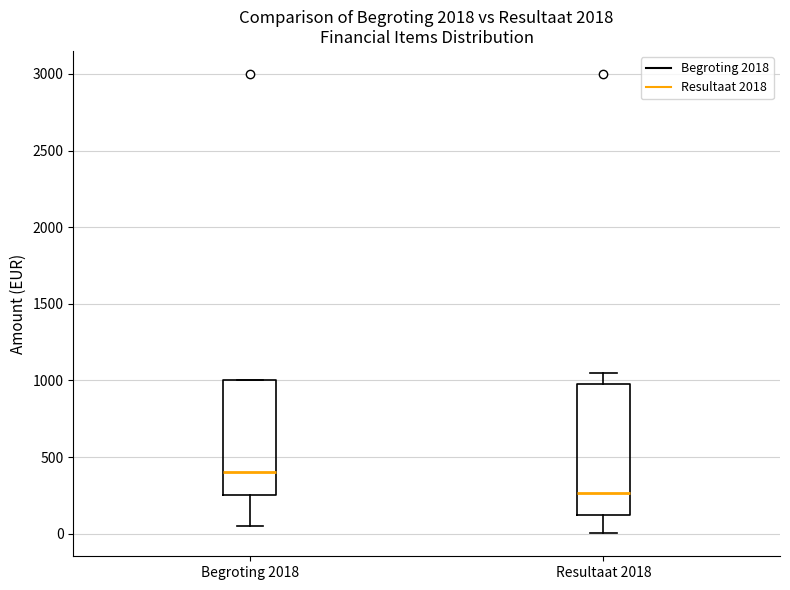

Reading left to right, read every box against the y-axis: the position of its median line, the range the box covers, and the ends of its whiskers. The values are not printed on the chart, so give them approximately, as read against the axis.

Begroting 2018: median 400, box 250 to 1000, whiskers 50 to 1000
Resultaat 2018: median 250, box 100 to 1000, whiskers 0 to 1050